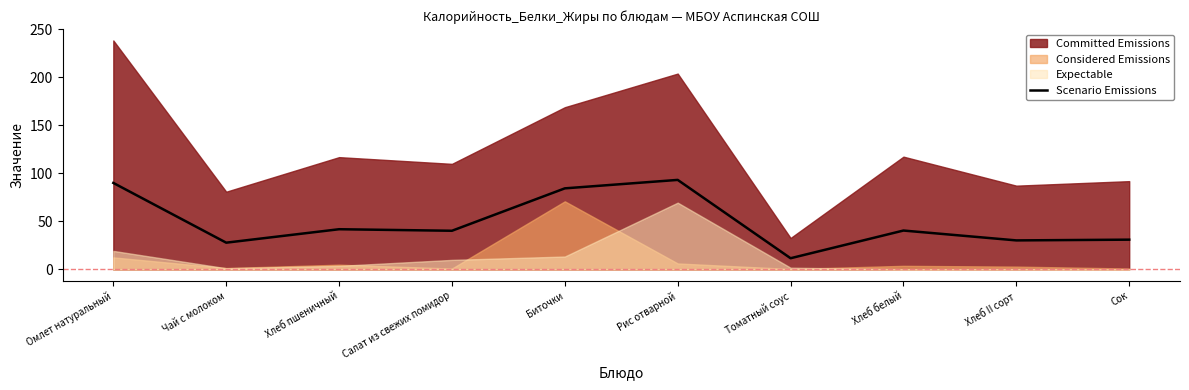

Which has a higher value, Салат из свежих помидор or Биточки?

Биточки